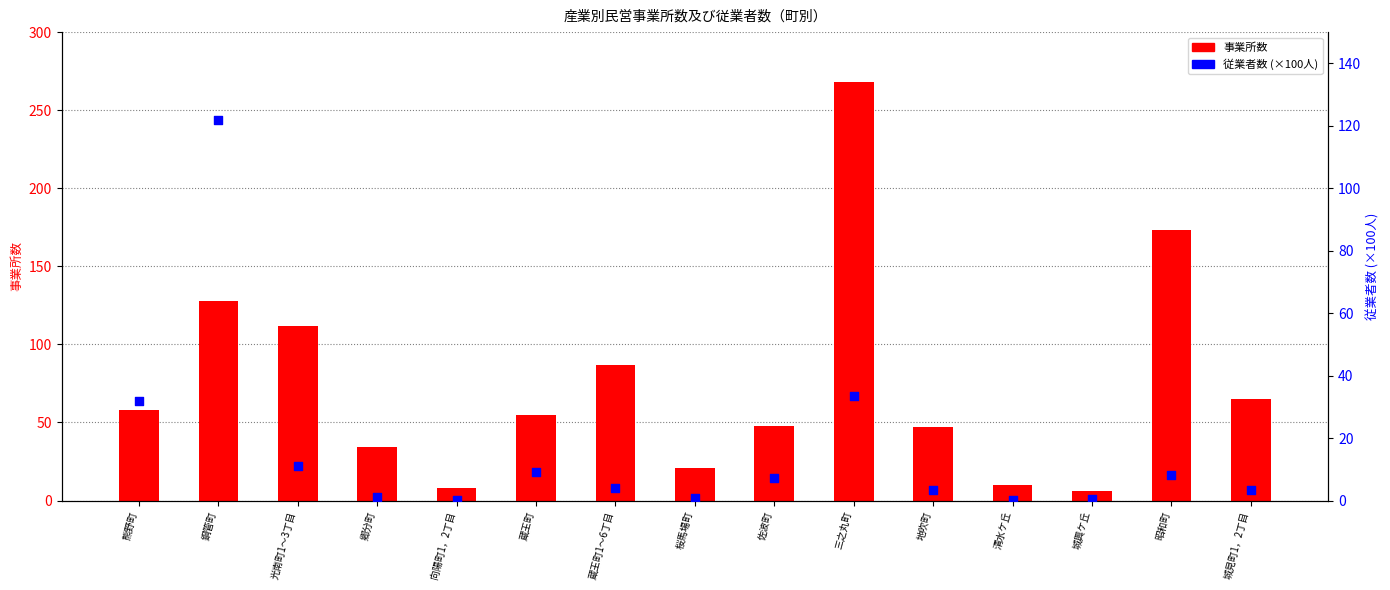

What is the total value across all series at 向陽町1，2丁目?

8.2